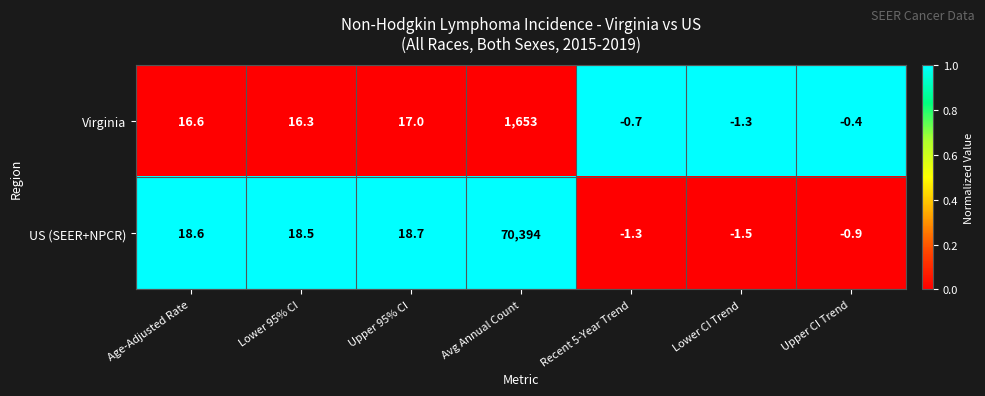

The US (SEER+NPCR) series shows 35233.8 at Avg Annual Count. True or false?

False